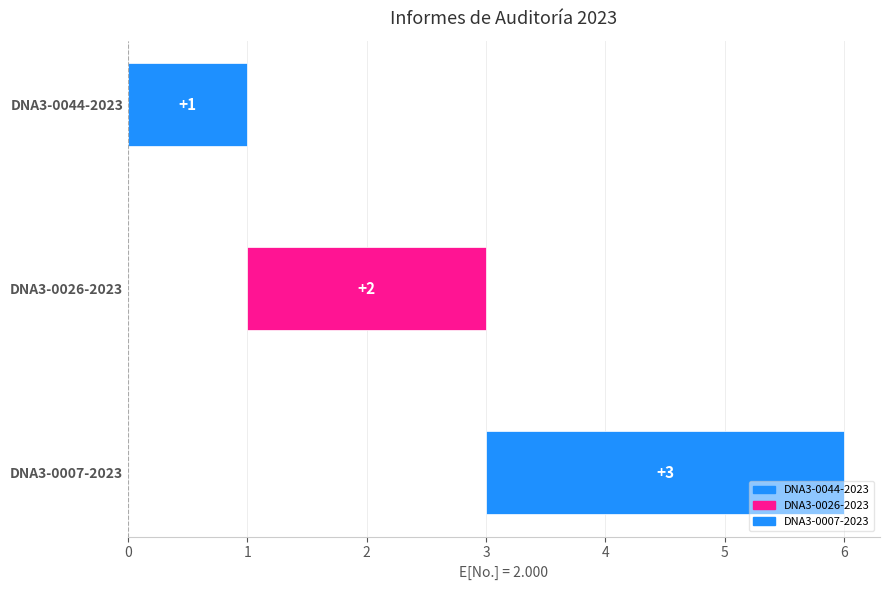

What is the maximum value shown in the chart?

3